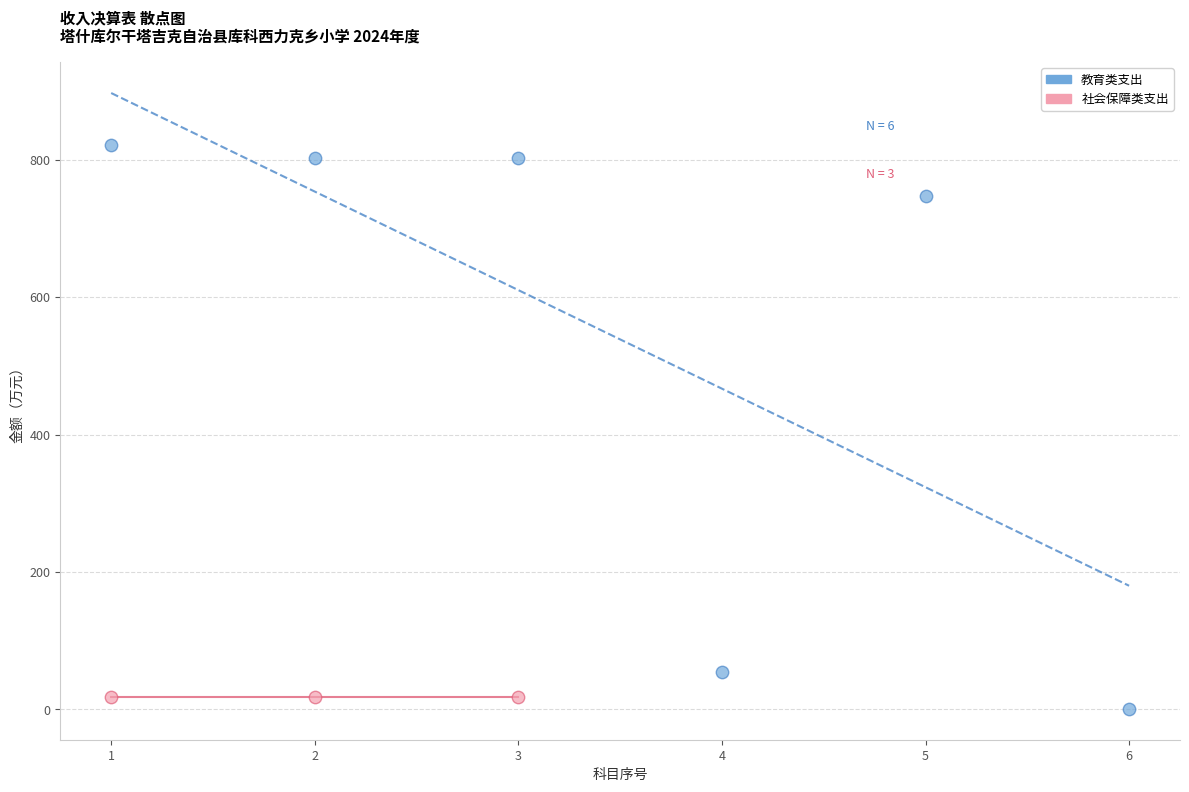

Which series reaches the minimum Y coordinate?

教育类支出